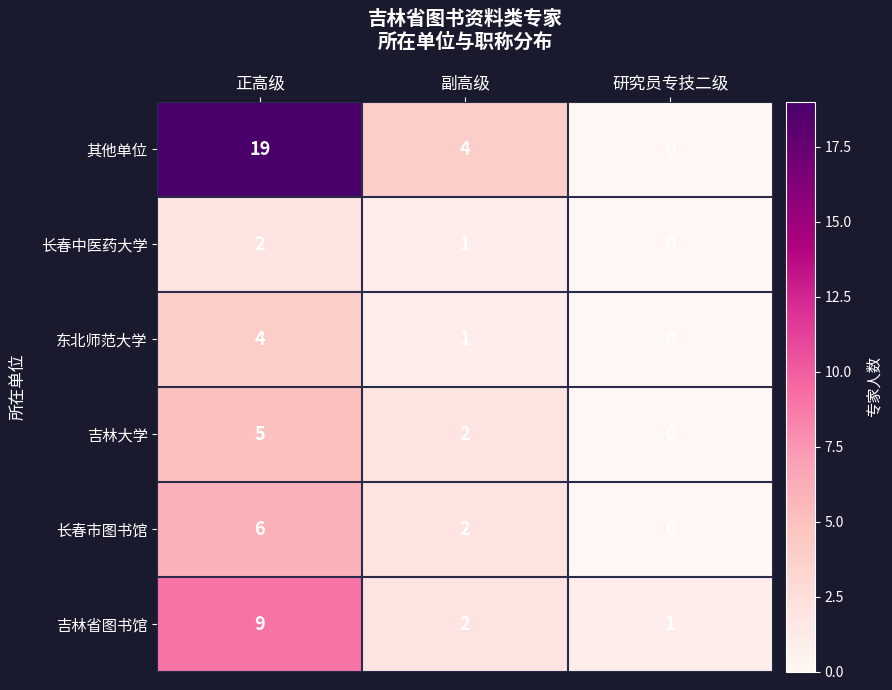

Is it true that 长春市图书馆 equals 6 at 正高级?

True